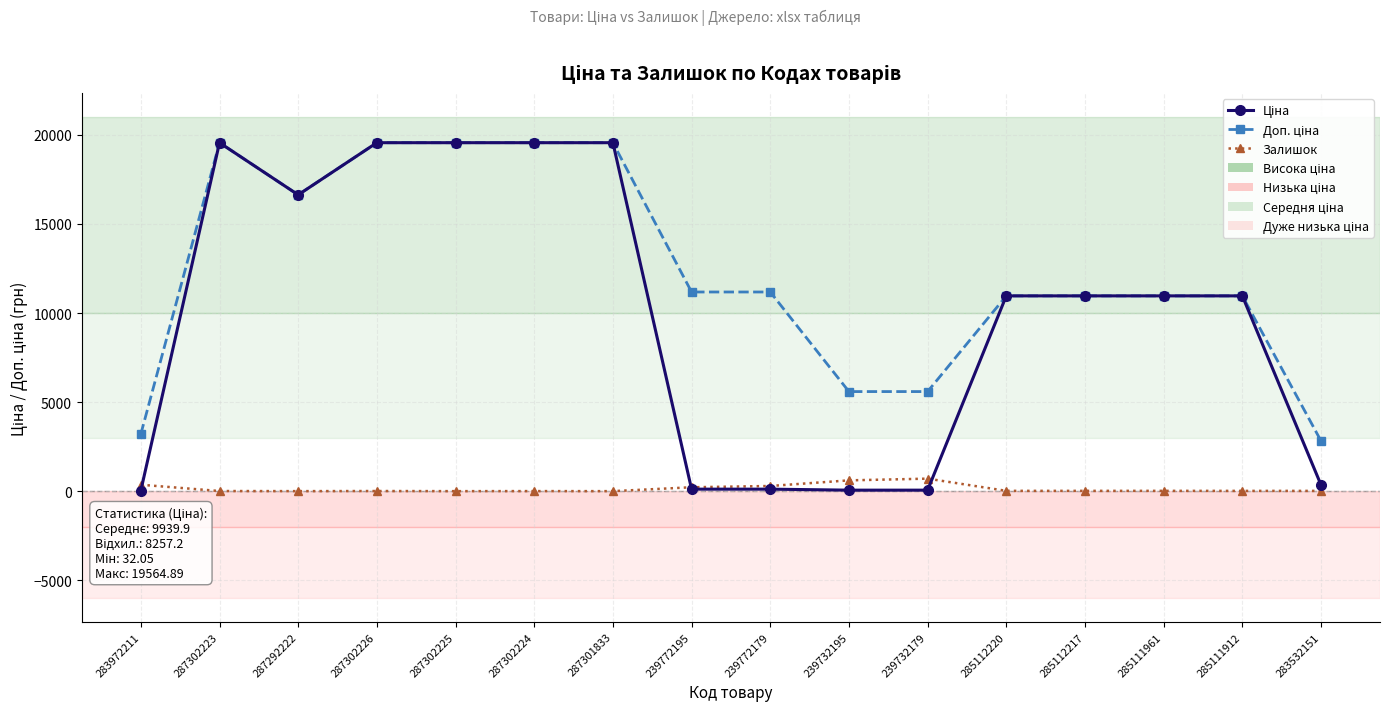

What is the greatest value displayed?

19564.9